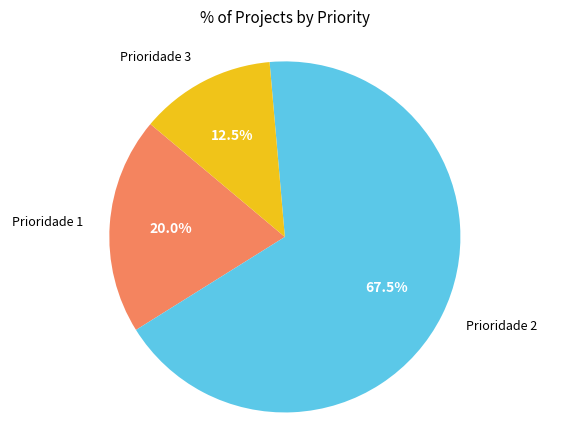

Is there any slice that represents more than half of the pie?

Yes